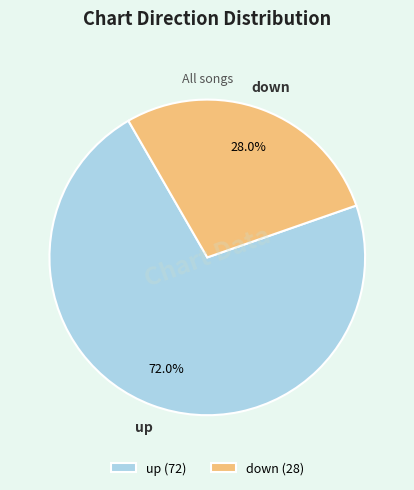

Rank the categories by value from highest to lowest.

up, down